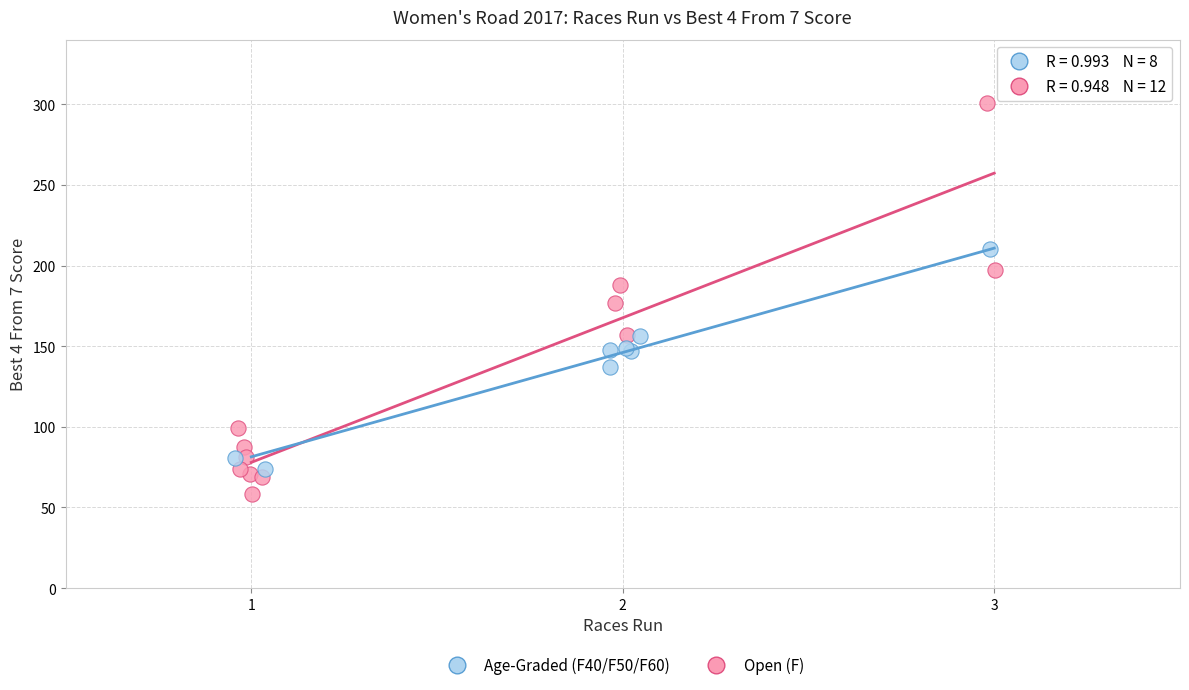

Which series contains the lowest Y value?

Open (F)